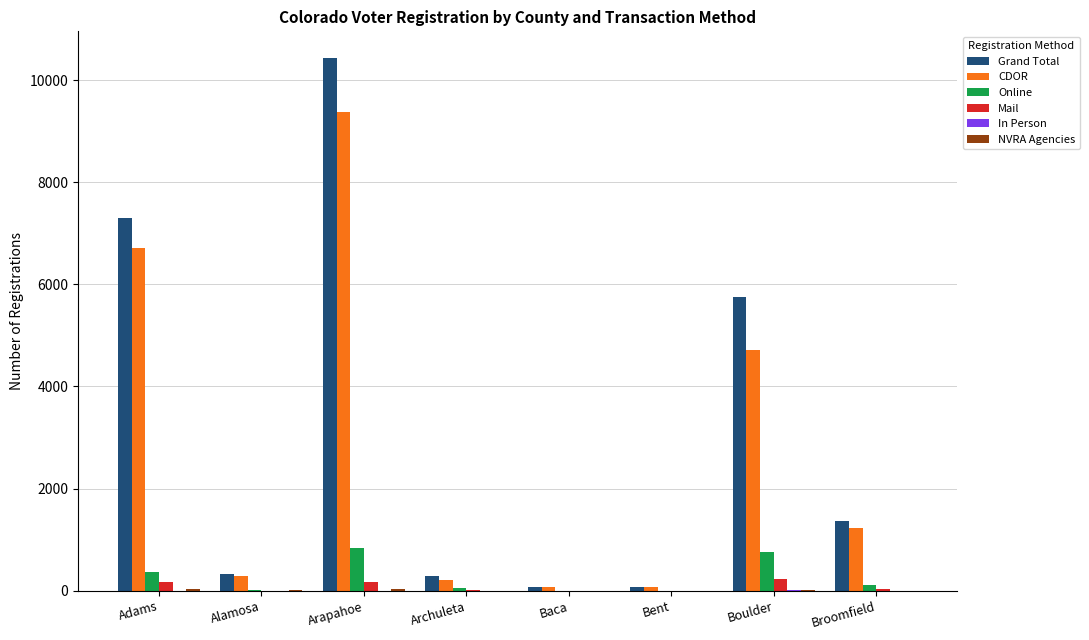

Which series has the largest total across all categories?

Grand Total